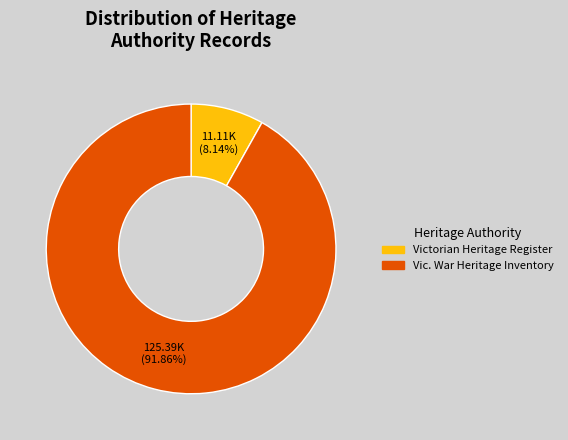

Which has a higher value, Victorian Heritage Register or Vic. War Heritage Inventory?

Vic. War Heritage Inventory